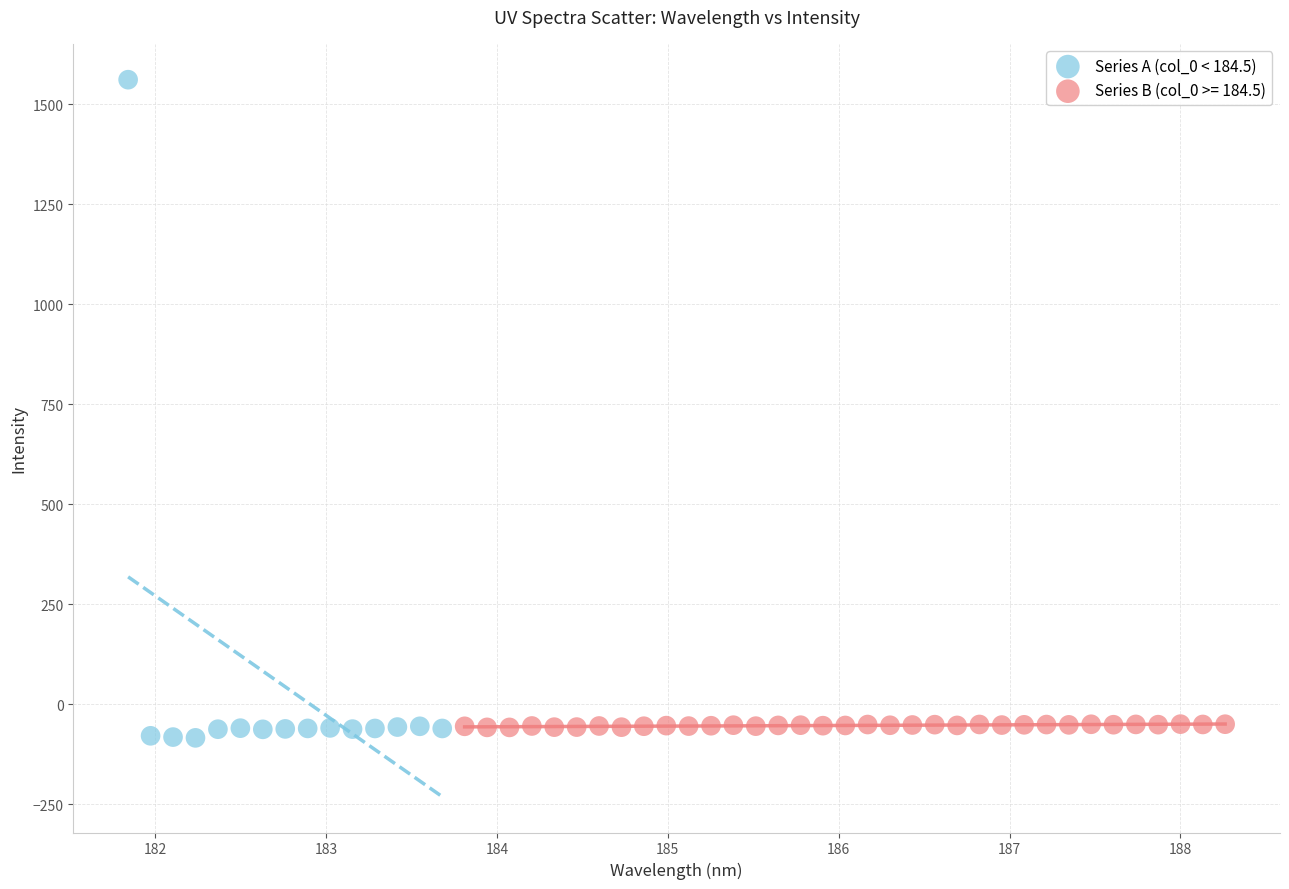

Which series has the widest spread of Y values?

Series A (col_0 < 184.5)